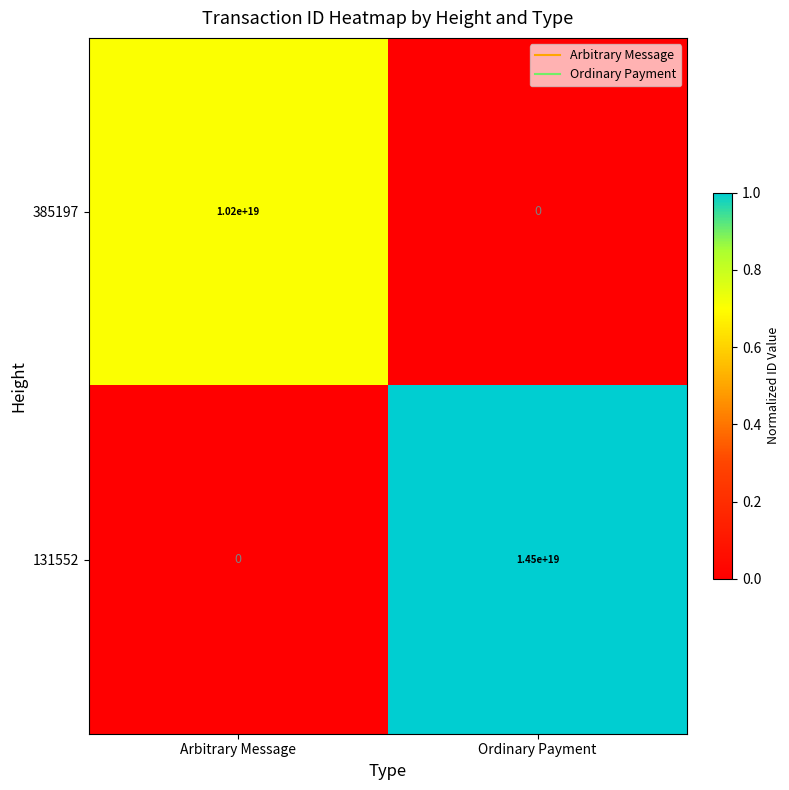

How many values in 385197 are above zero?

1